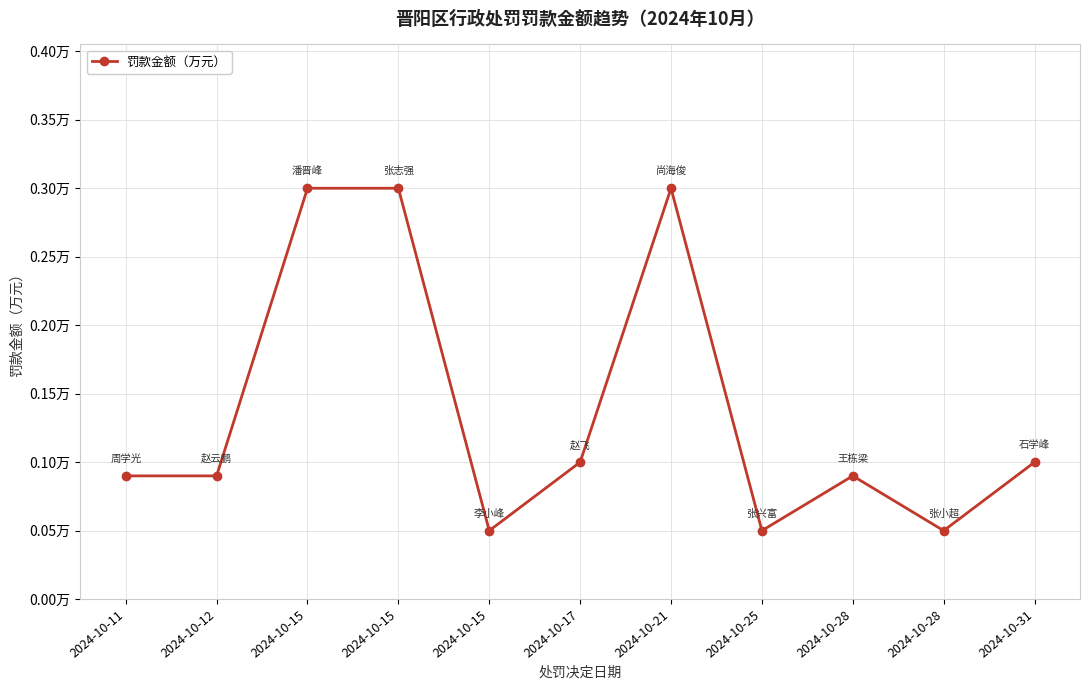

Between 2024-10-12 and 2024-10-15, which is larger?

2024-10-15